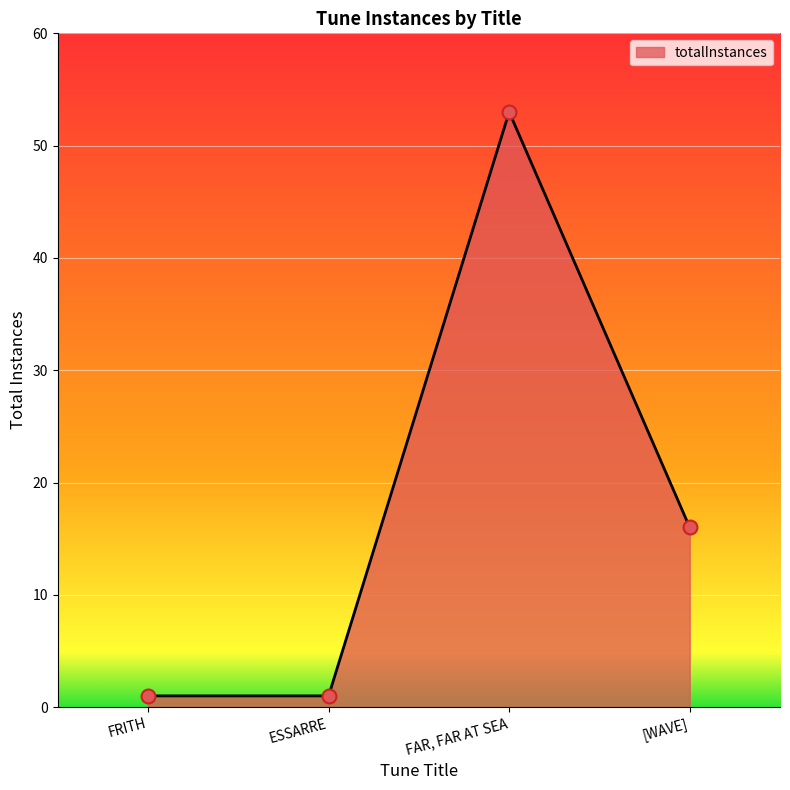

Which has a higher value, ESSARRE or [WAVE]?

[WAVE]